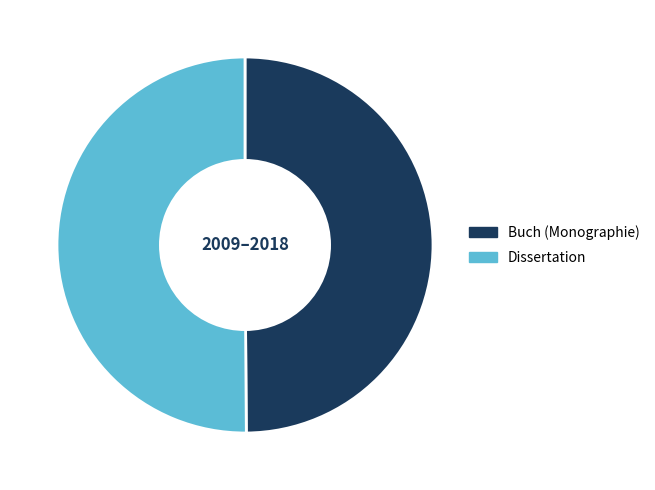

Is the sum of Buch (Monographie) and Dissertation greater than half?

Yes